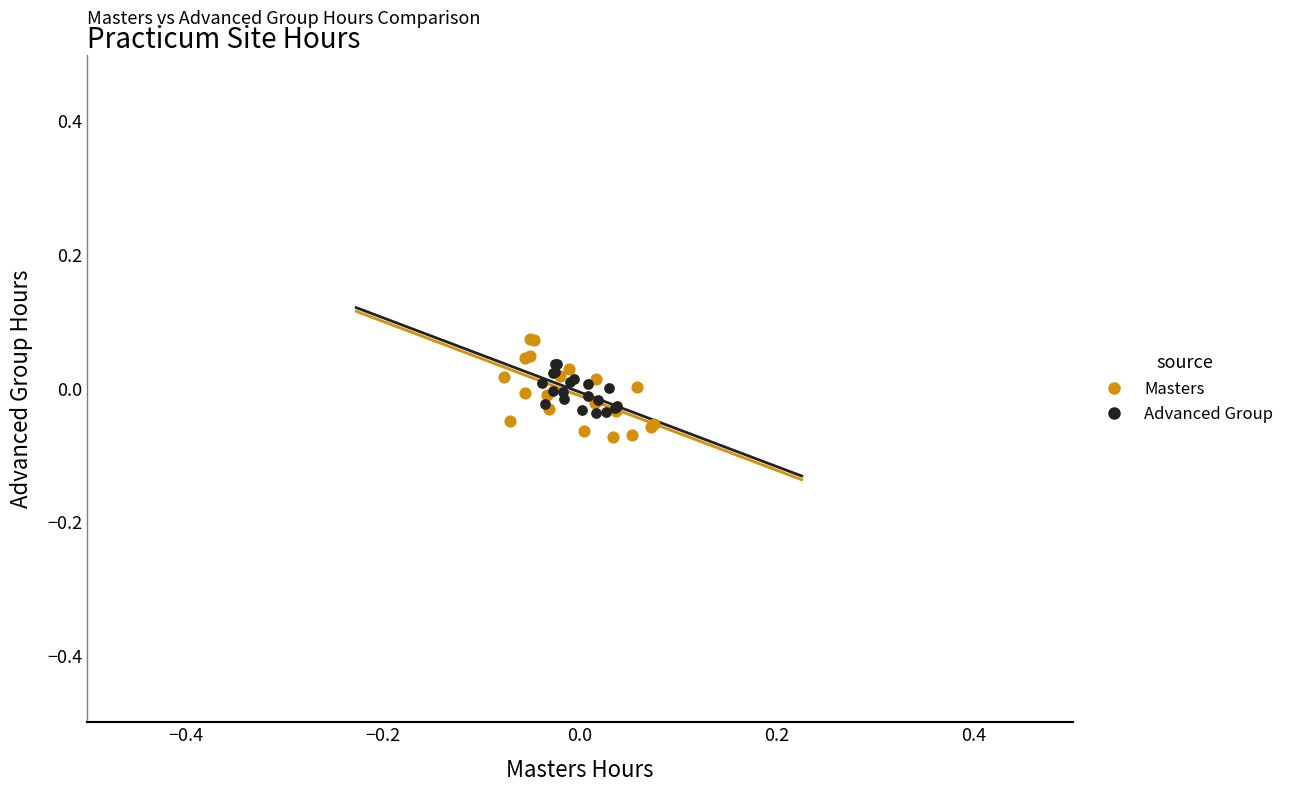

Which series has the largest Y range (max minus min)?

Masters